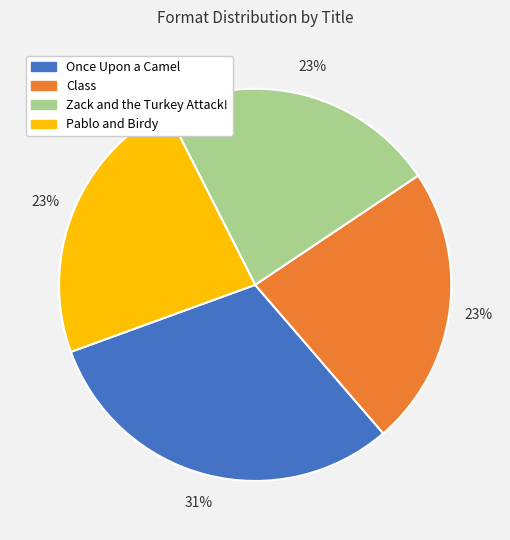

What is the largest slice in the pie chart?

Once Upon a Camel